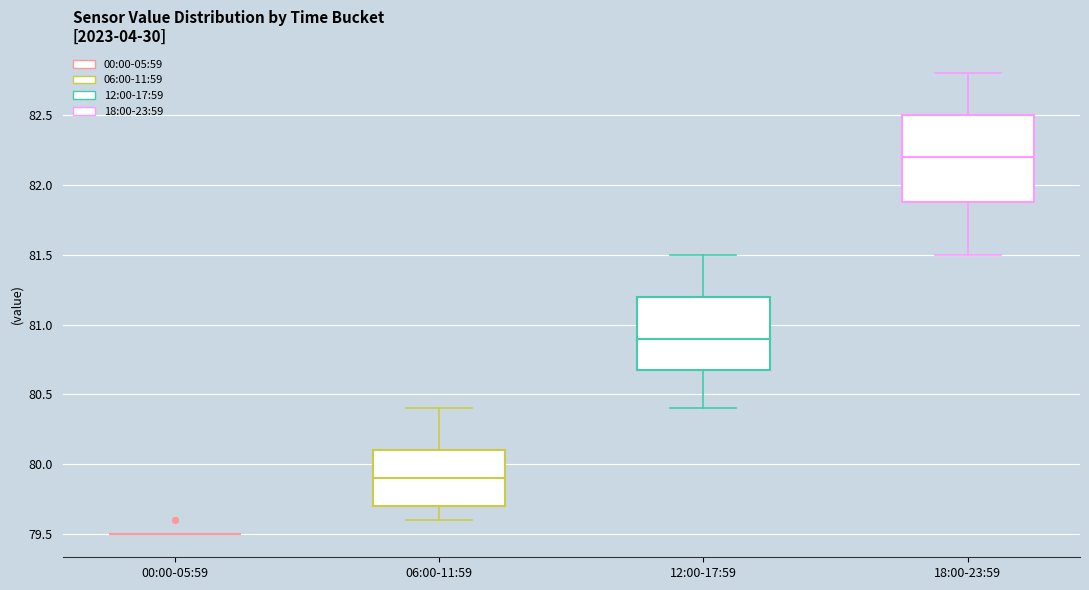

Which box is the tallest, from its lower edge to its upper edge?

18:00-23:59